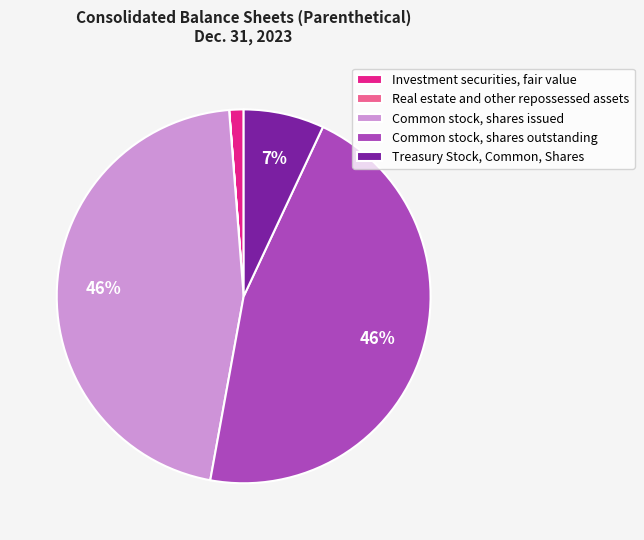

To the nearest percent, what is the combined percentage of Treasury Stock, Common, Shares and Investment securities, fair value?

8%